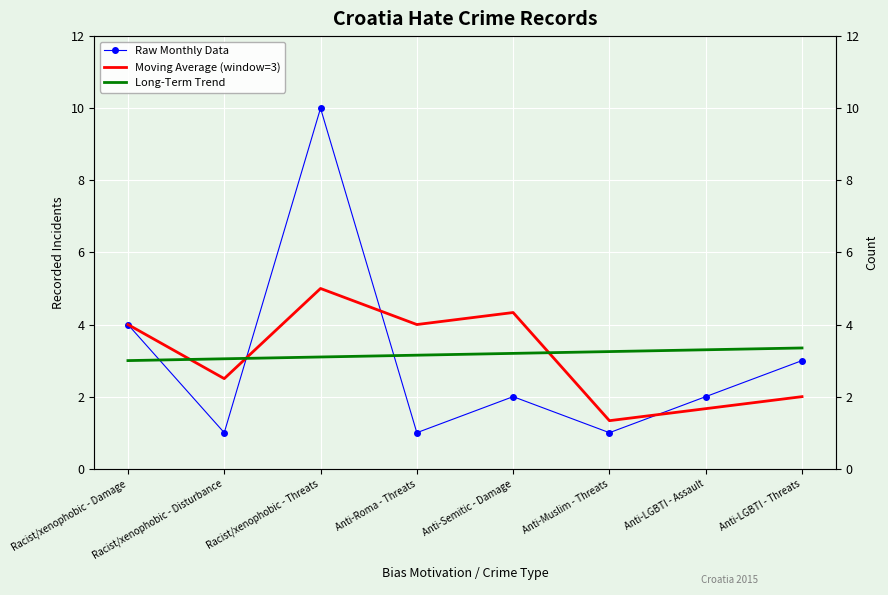

Where do Long-Term Trend and Raw Monthly Data first cross each other?

Racist/xenophobic - Damage and Racist/xenophobic - Disturbance